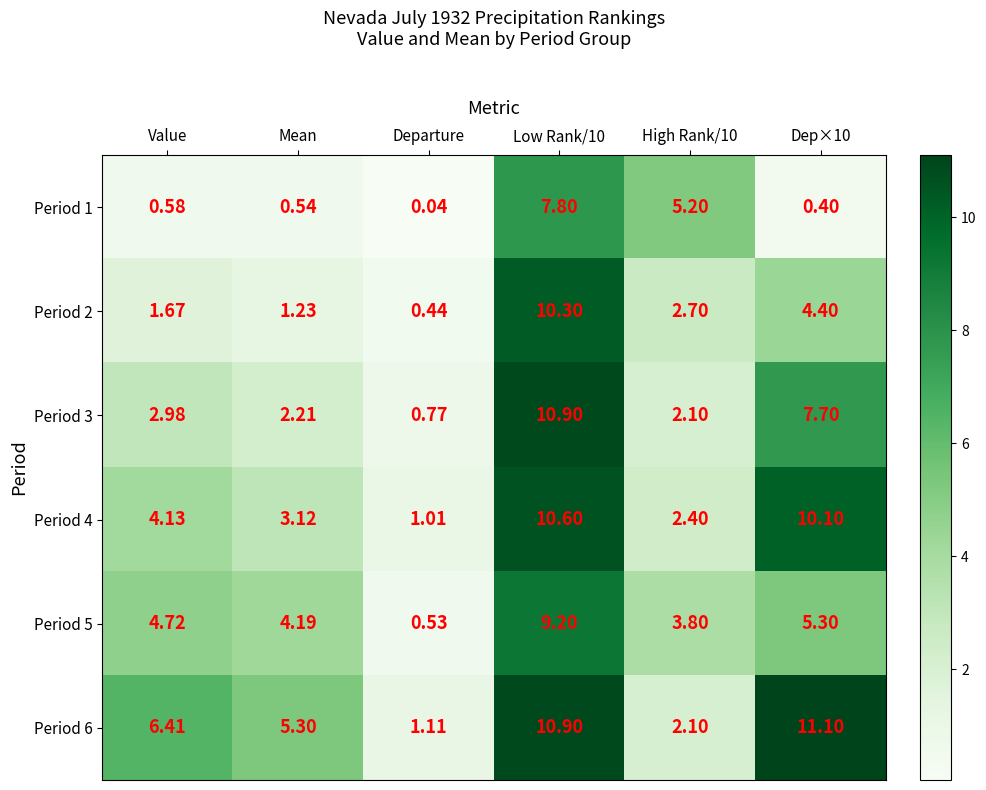

At which label does Period 3 reach its minimum?

Departure